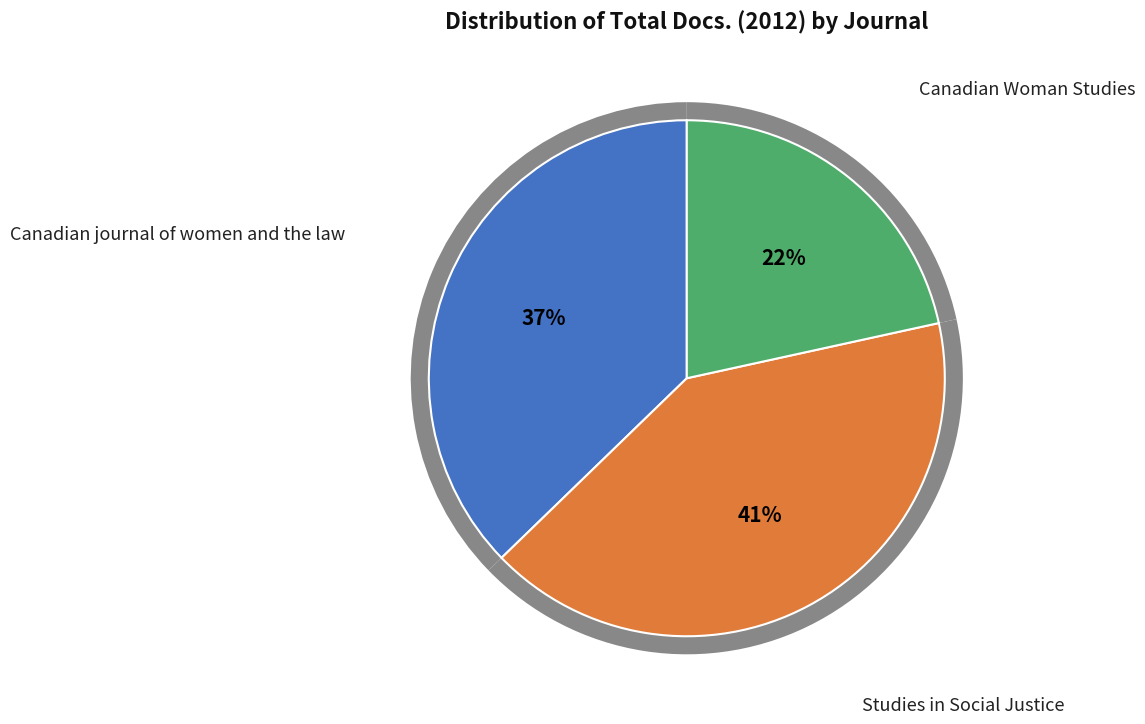

What percentage is NOT represented by Canadian Woman Studies?

78.4%